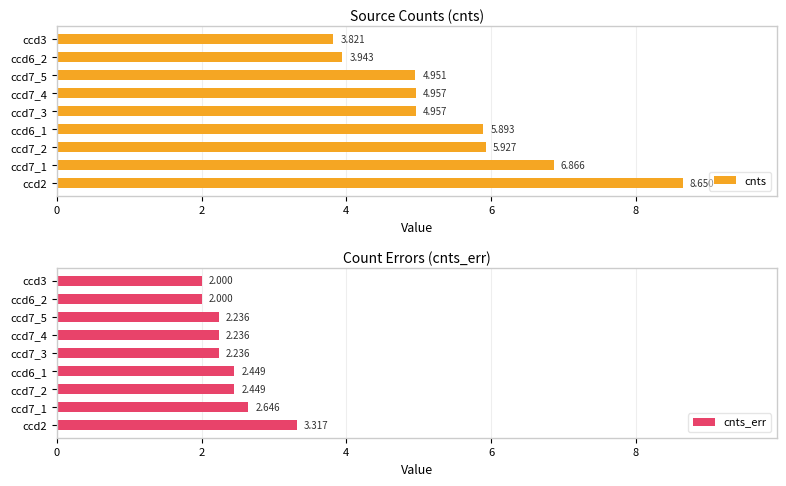

Rank the series by their average value, from highest to lowest.

cnts, cnts_err